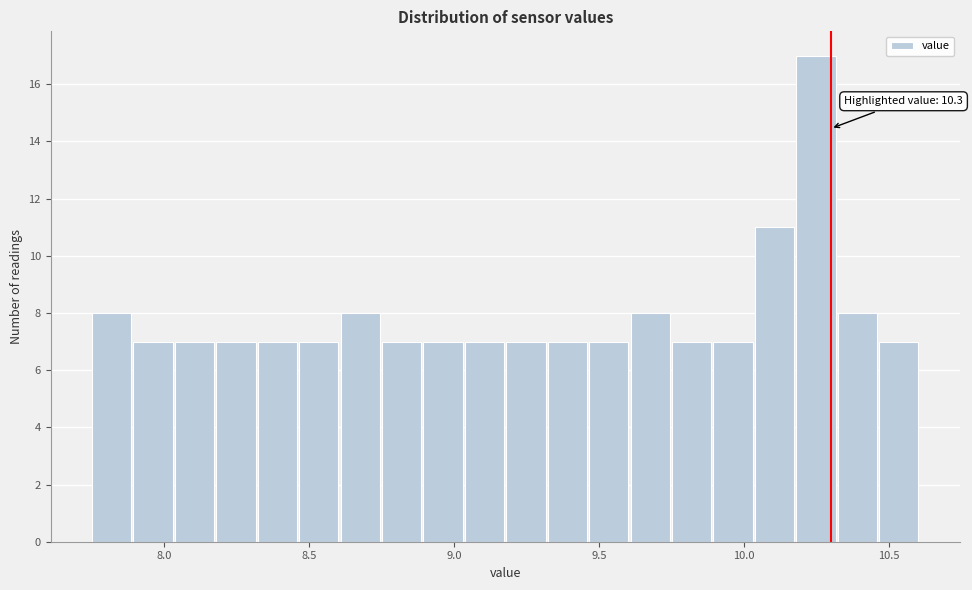

Around what value on the x-axis is the tallest bar? Give the approximate position of its centre, as read against the axis.

10.25